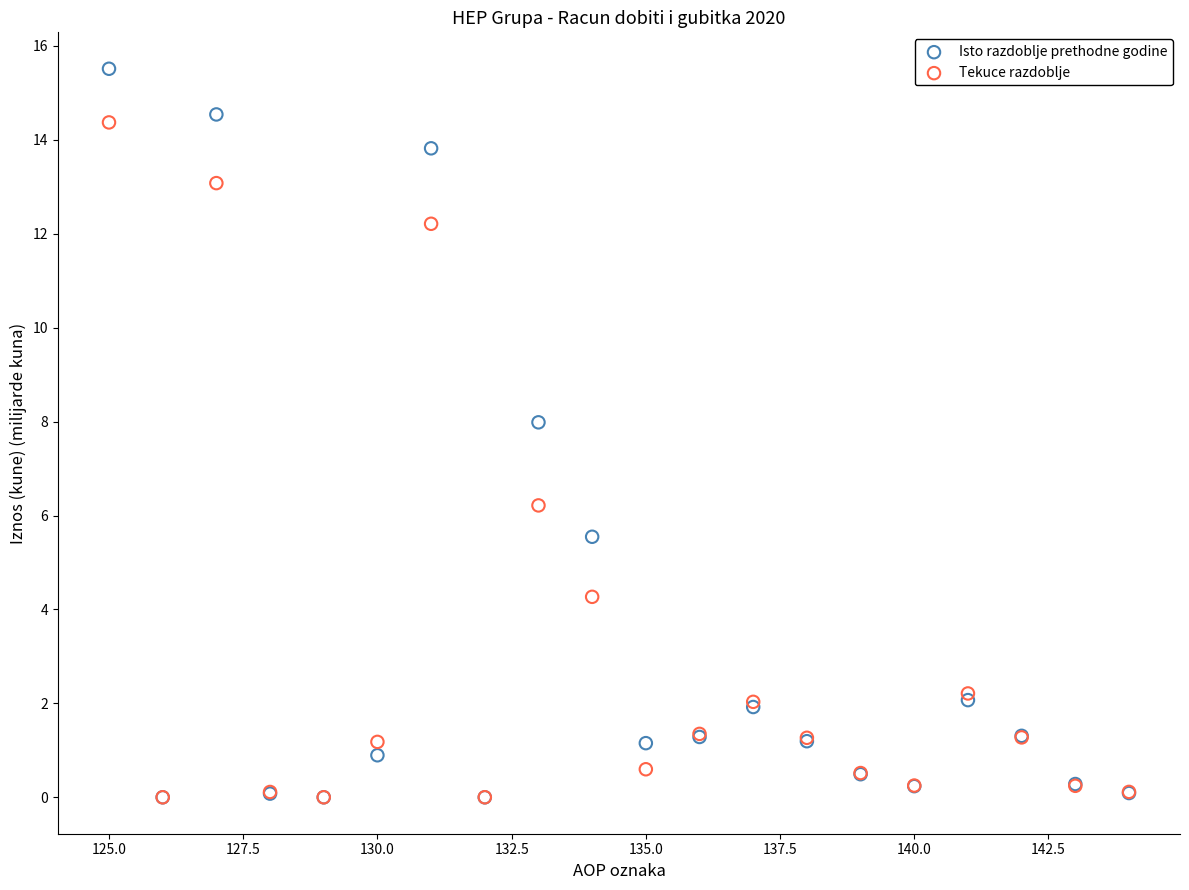

In the Tekuce razdoblje series, what Y value is closest to 7?

6.2